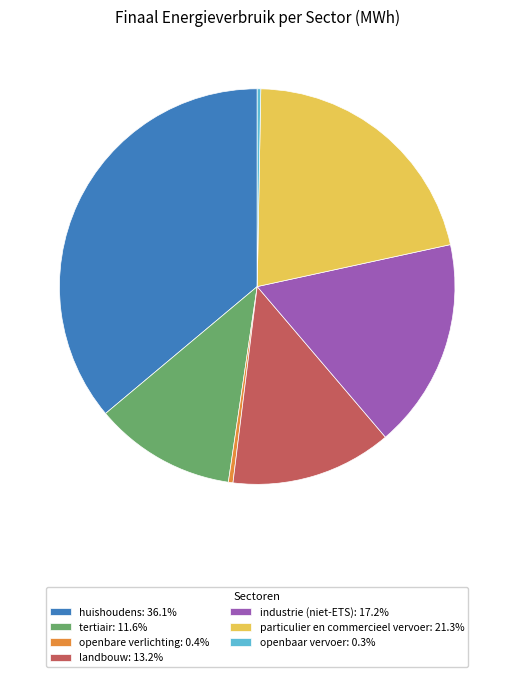

Approximately how many times larger is the value at industrie (niet-ETS): 17.2% compared to landbouw: 13.2%?

1.3